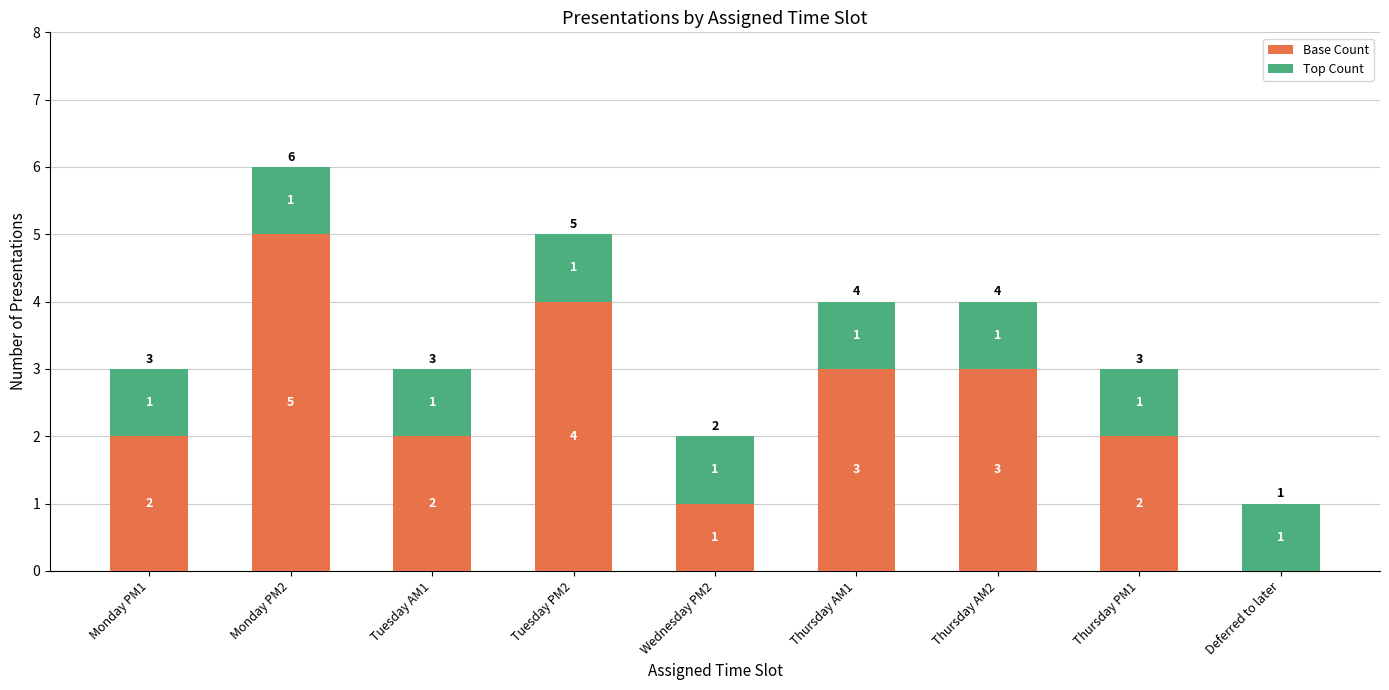

Which category has the highest value in the Base Count series?

Monday PM2